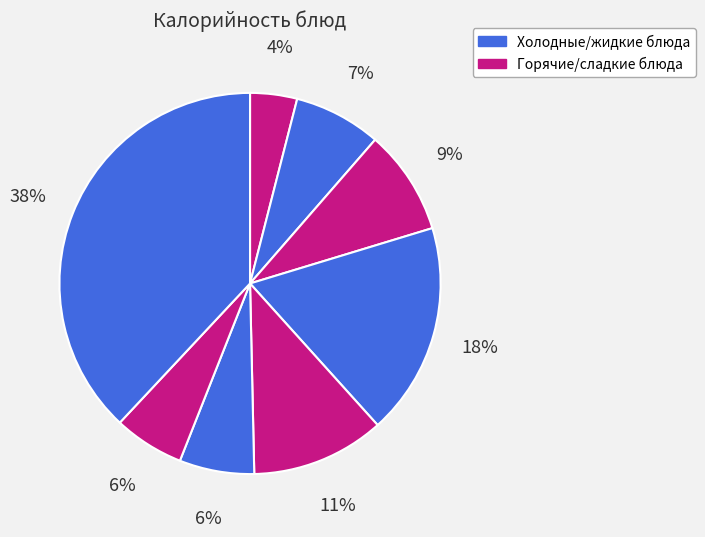

How many segments does this pie chart have?

8